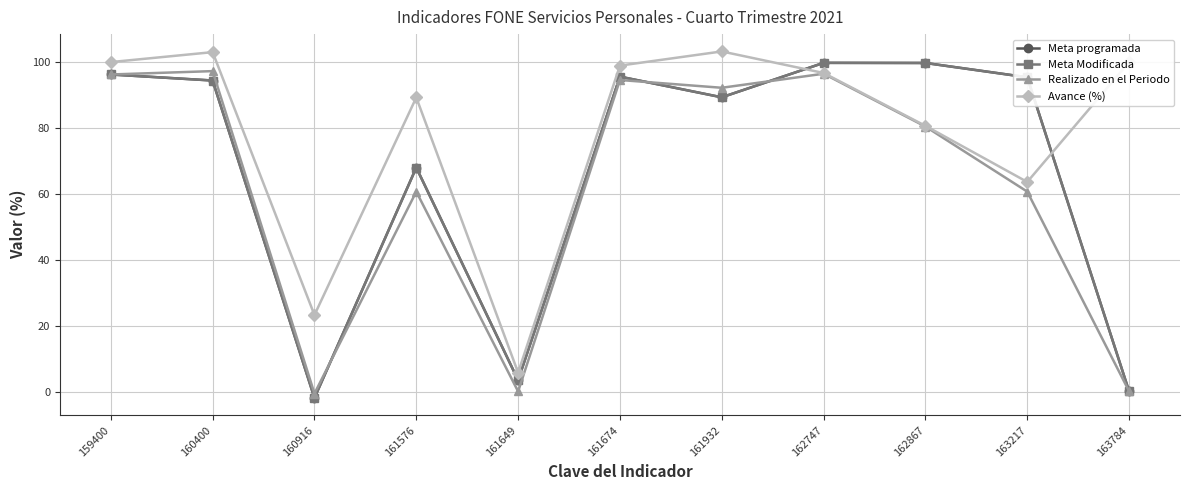

Read the Avance (%) value at 161576.

89.3